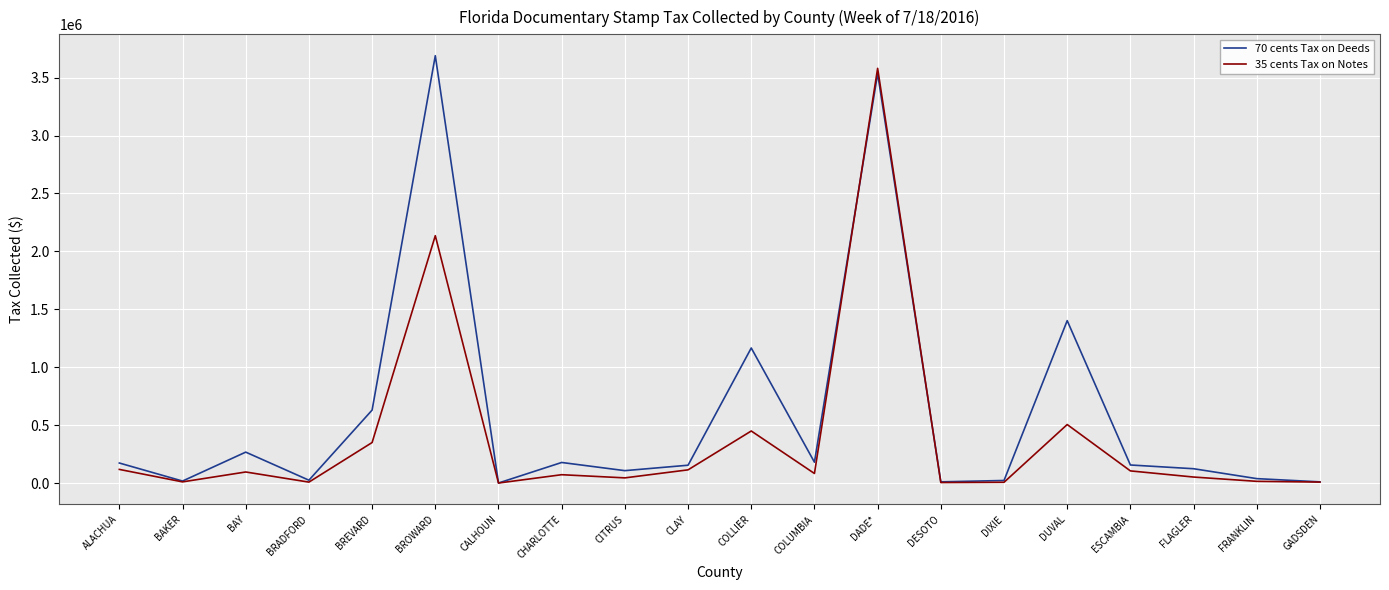

Between BREVARD and DUVAL, which series saw the biggest shift?

70 cents Tax on Deeds